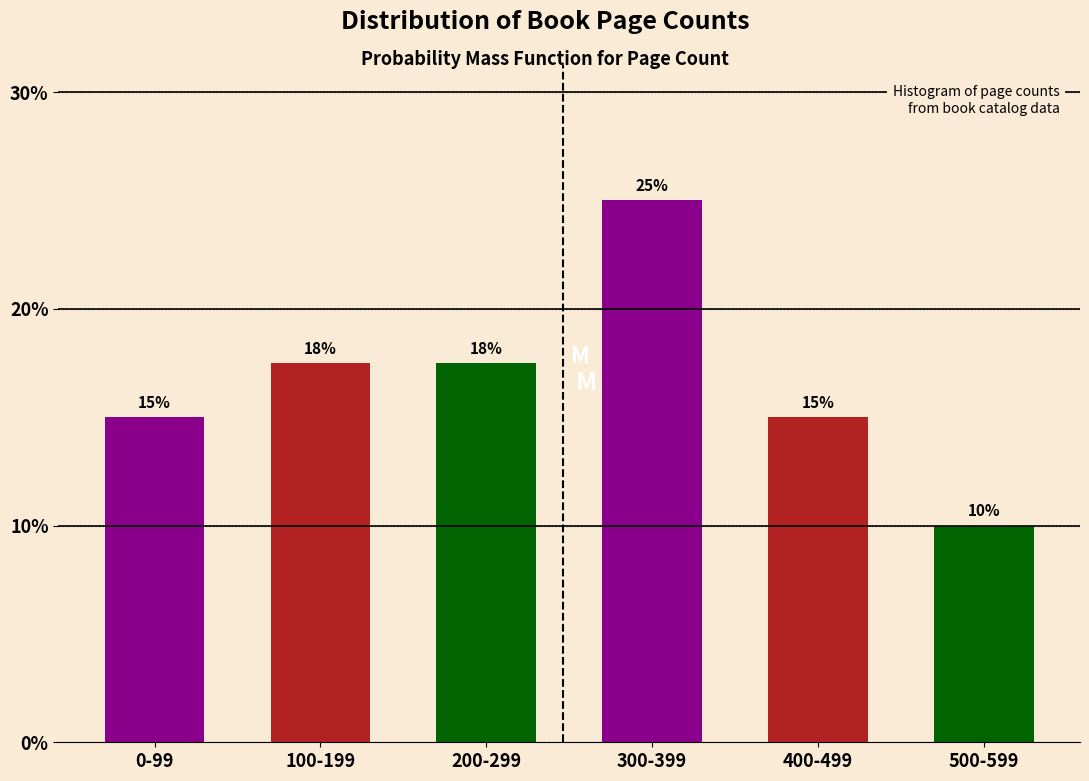

The value at 500-599 is 10.0. True or false?

True